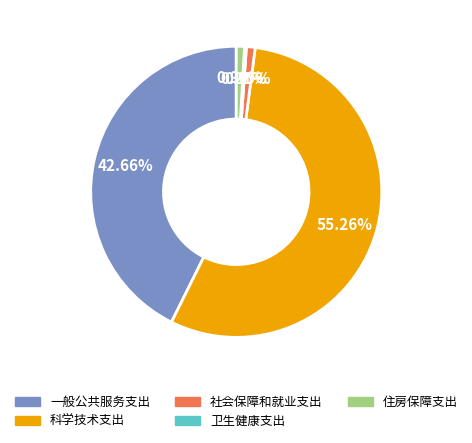

True or false: 社会保障和就业支出 accounts for 1% of the total.

True